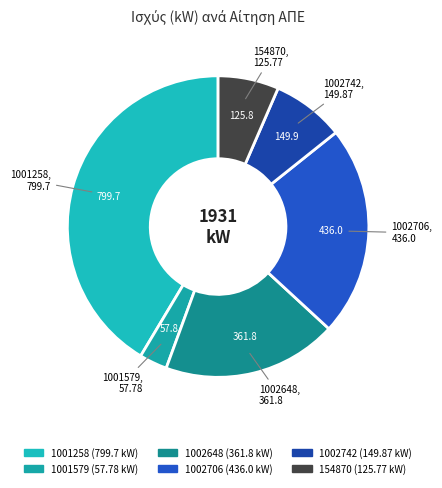

Approximately how many times larger is the value at 1002648 compared to 1002742?

2.4